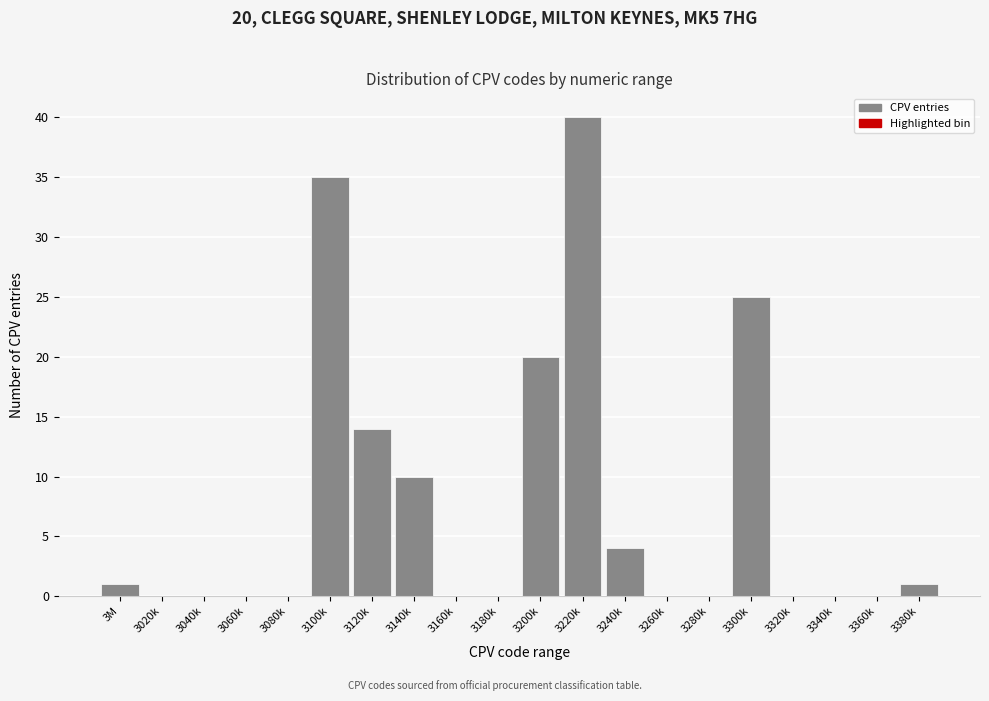

Reading right to left, extract all data points from this chart.

3380k=1	3360k=0	3340k=0	3320k=0	3300k=25	3280k=0	3260k=0	3240k=4	3220k=40	3200k=20	3180k=0	3160k=0	3140k=10	3120k=14	3100k=35	3080k=0	3060k=0	3040k=0	3020k=0	3M=1